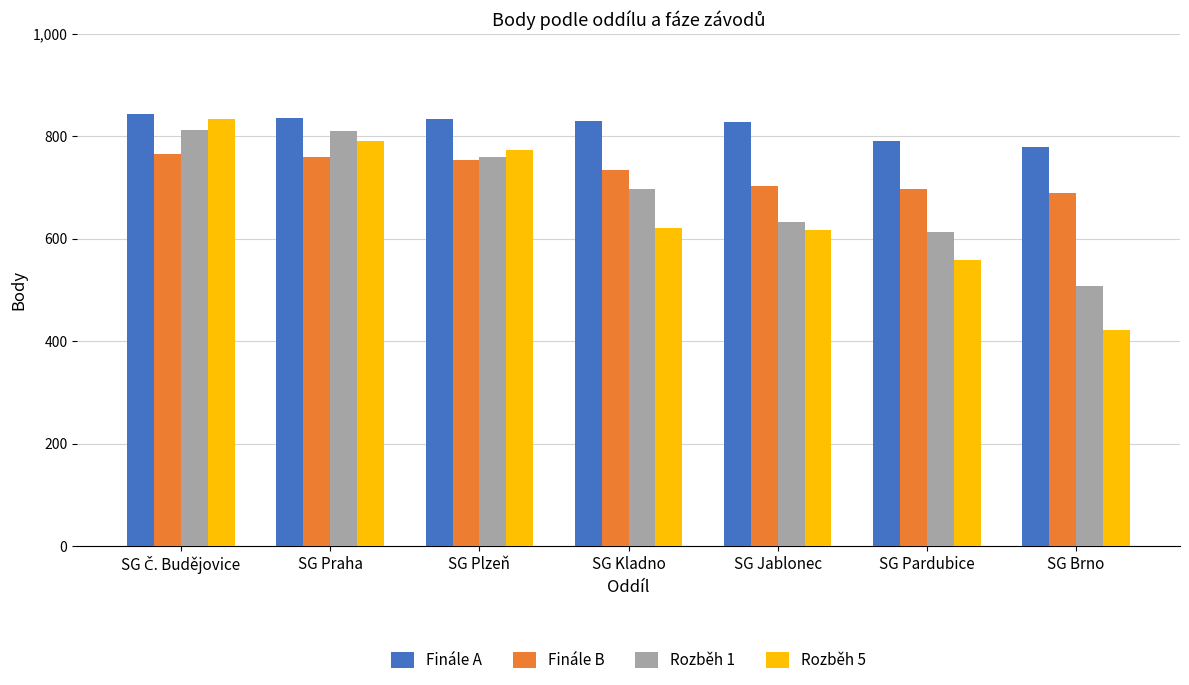

What is the average value of the Rozběh 5 series?

660